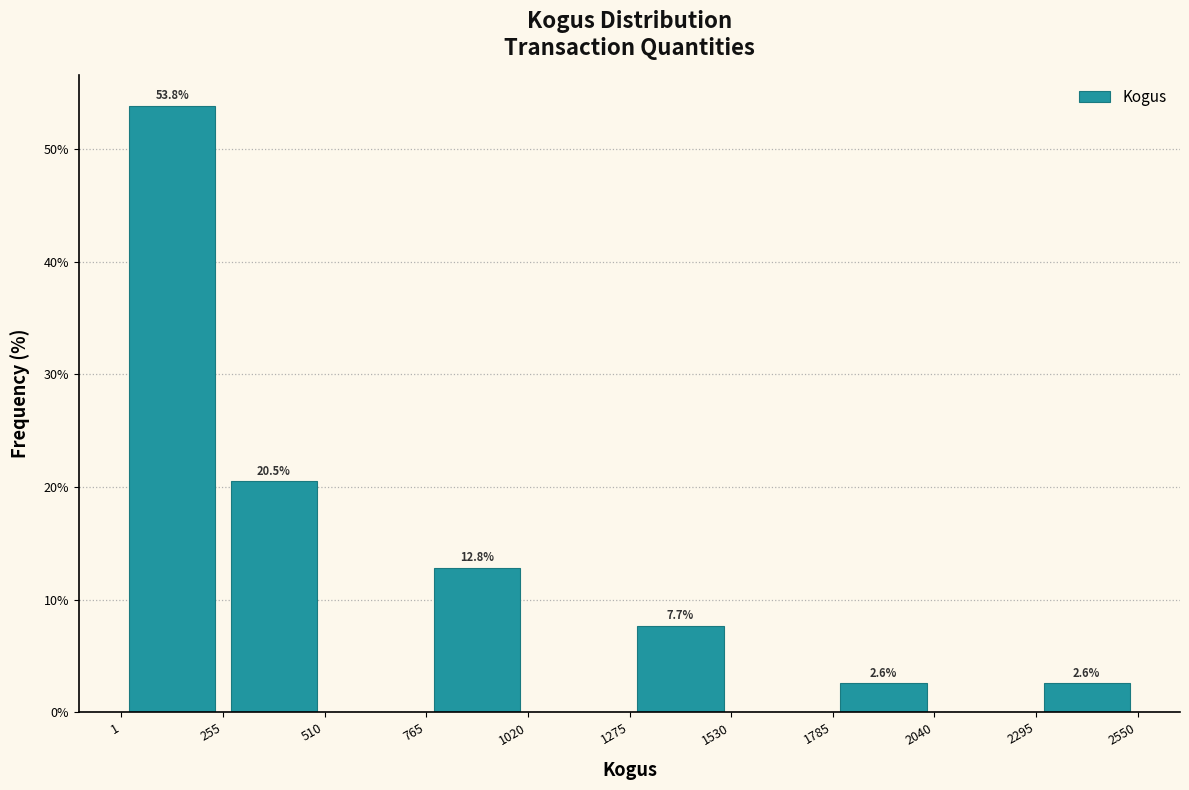

Which range on the x-axis has the tallest bar?

1 to 255